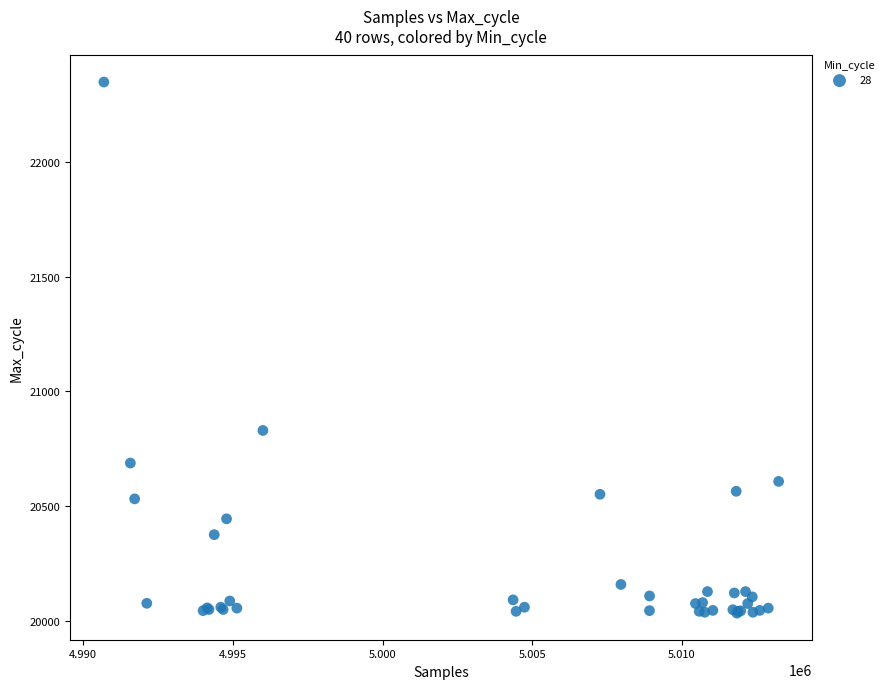

What Y value in the scatter plot is closest to 21191?

20830